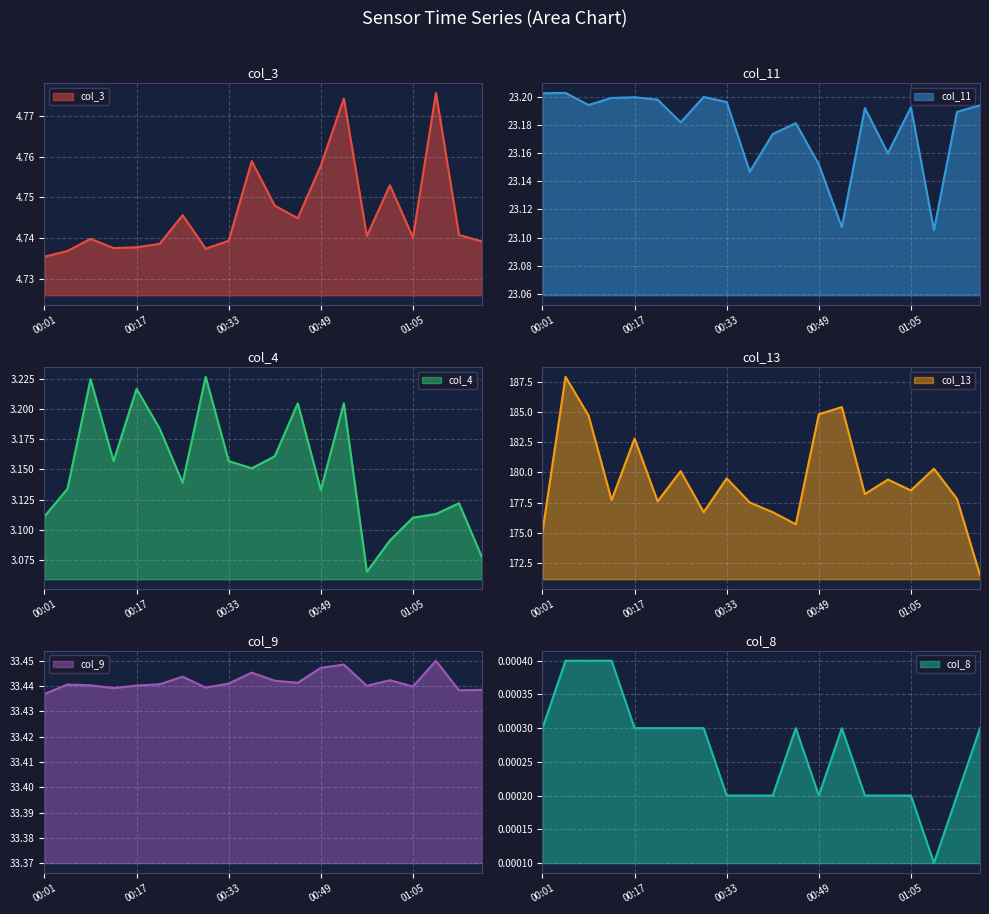

Where is col_9 nearest to the value 33?

00:01